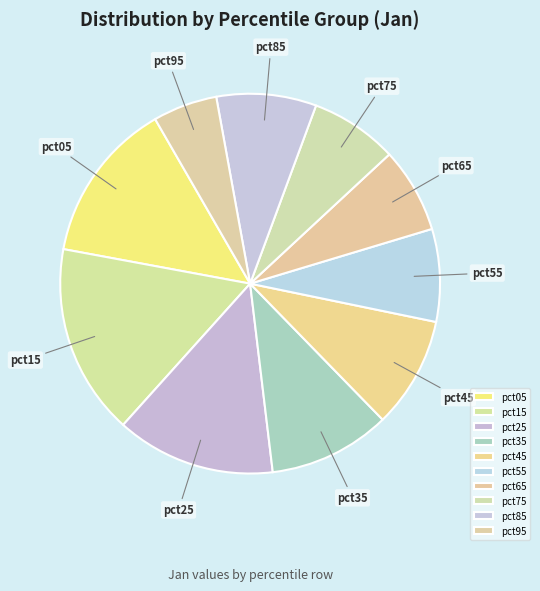

Is there a majority slice in this chart?

No